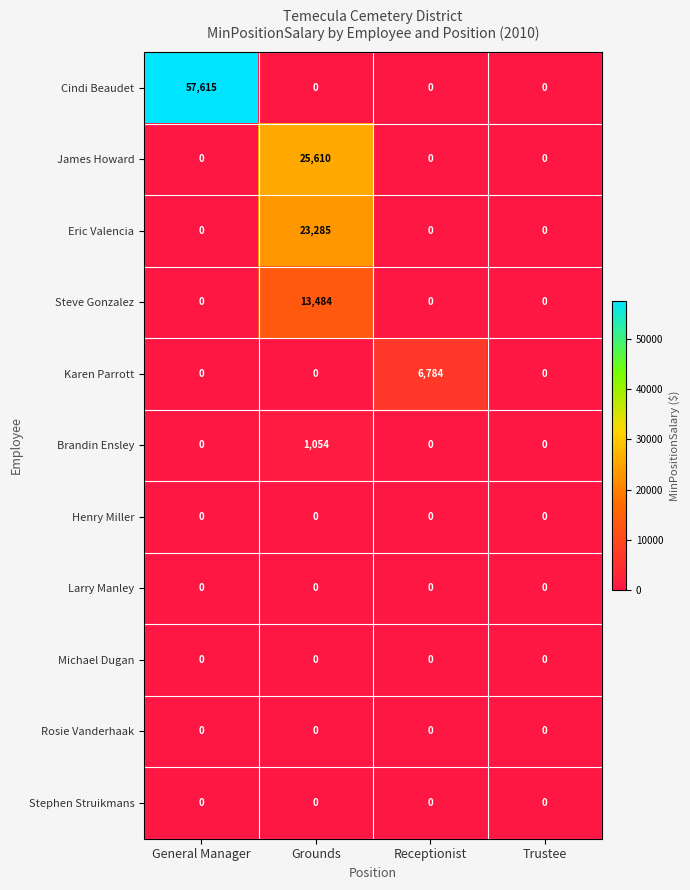

What is the difference between the highest and lowest values at Grounds?

25610